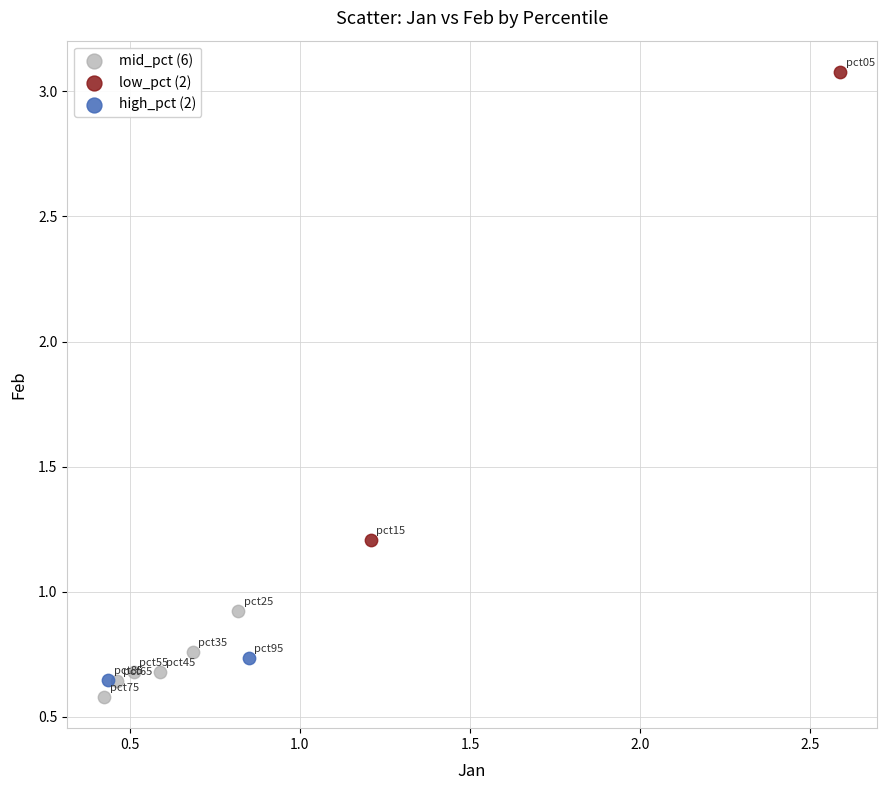

Which series contains the lowest Y value?

mid_pct (6)